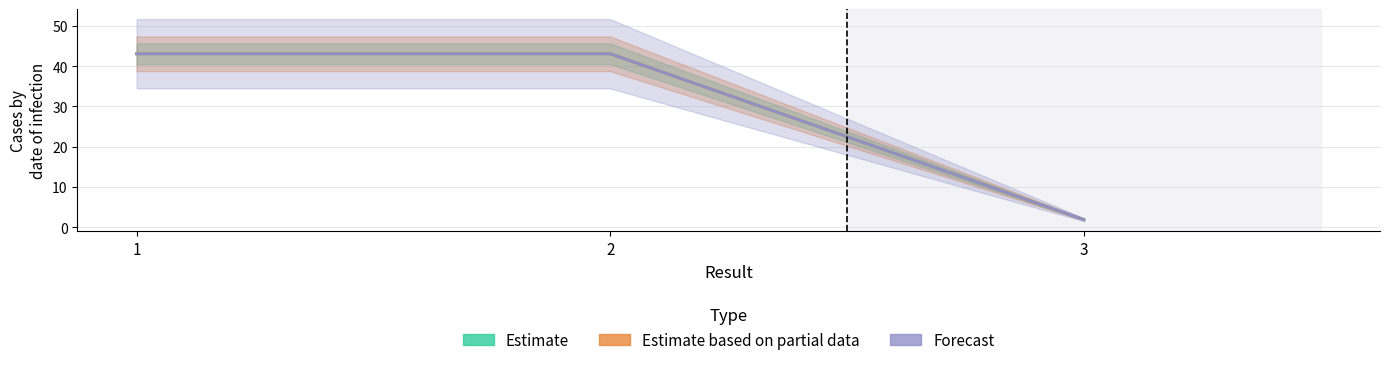

The Forecast series shows 43.1 at 1. True or false?

True